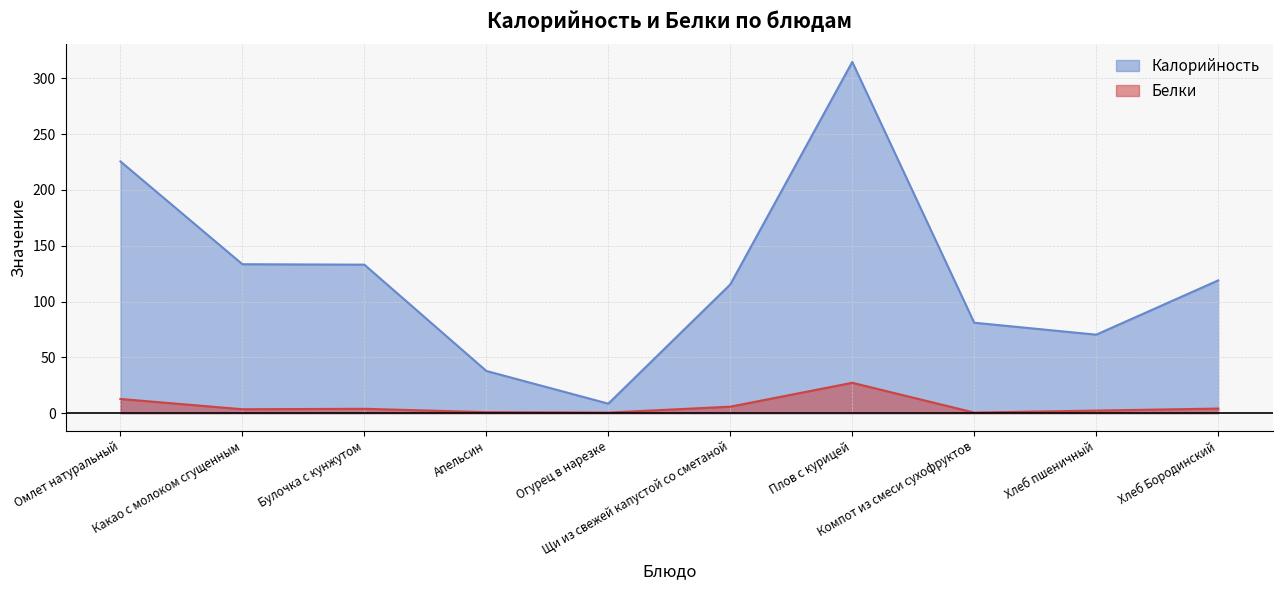

What is the value of the Белки point at the 1st from the left?

12.7